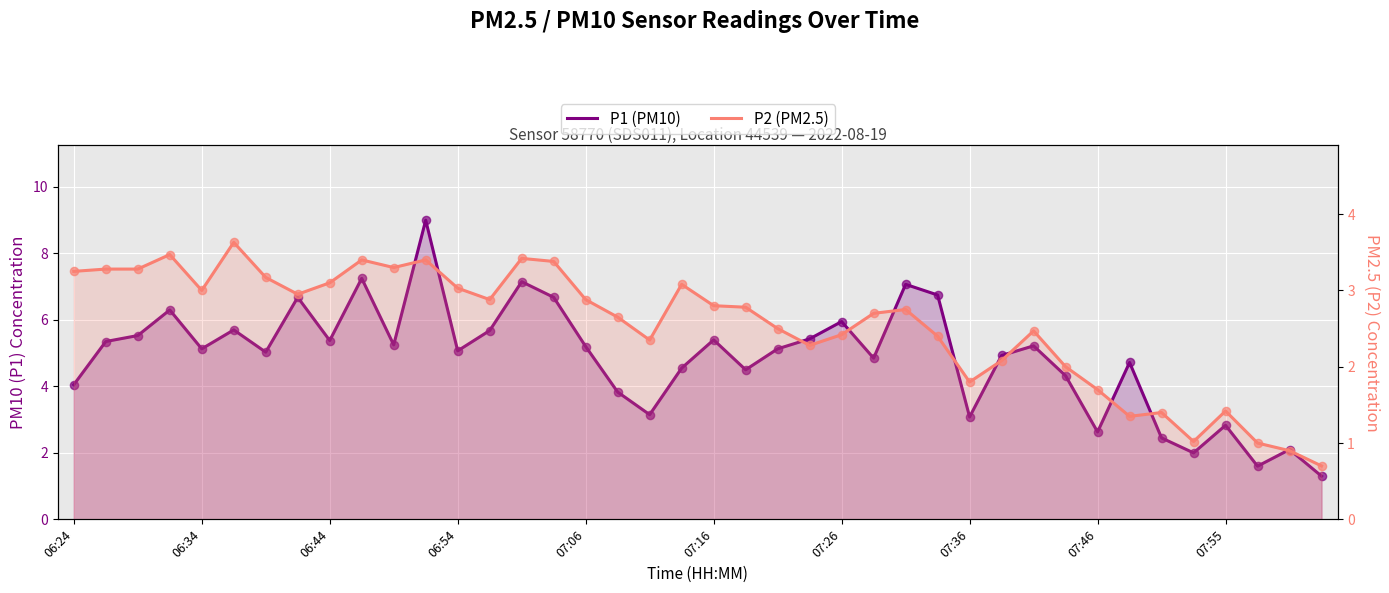

What are all the series names shown in the legend?

P1 (PM10), P2 (PM2.5)